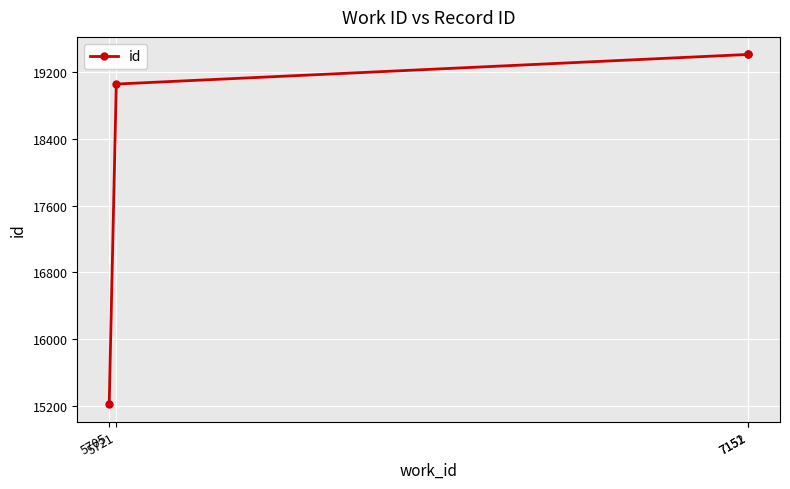

What is the sum of all values?

73094